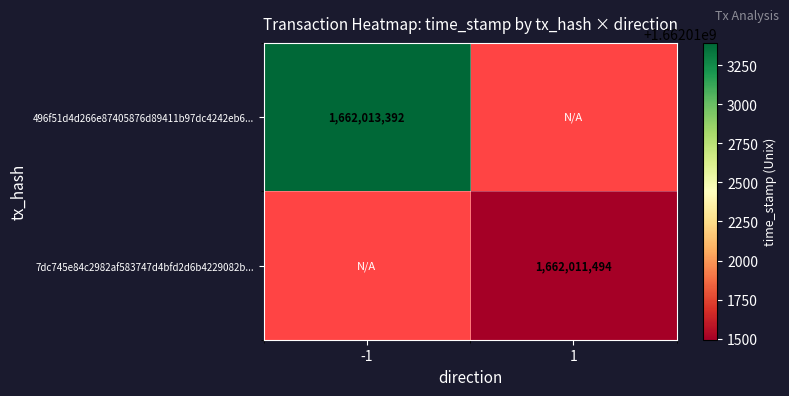

The 496f51d4d266e87405876d89411b97dc4242eb6... series shows 2878093995 at -1. True or false?

False